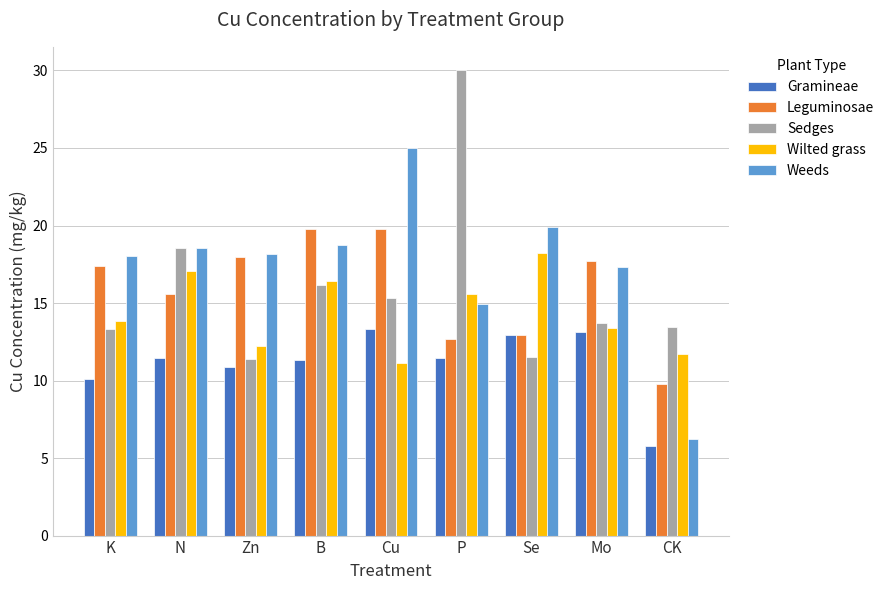

How many distinct data groups are displayed?

5